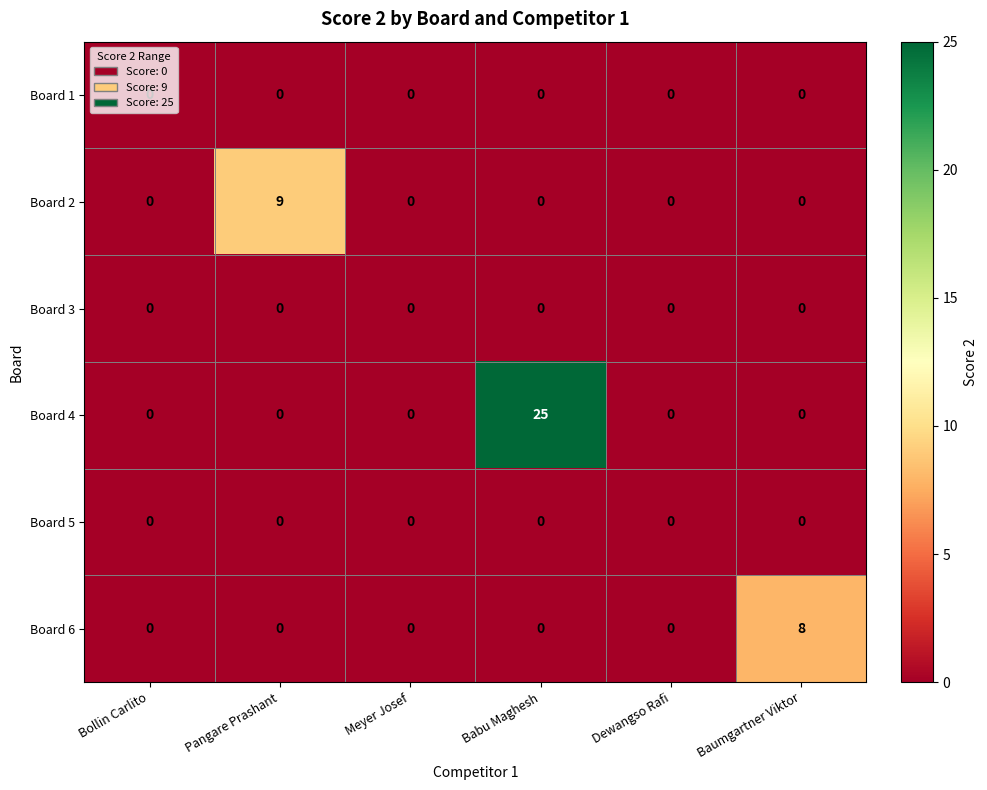

At how many categories does at least one series exceed 22?

1